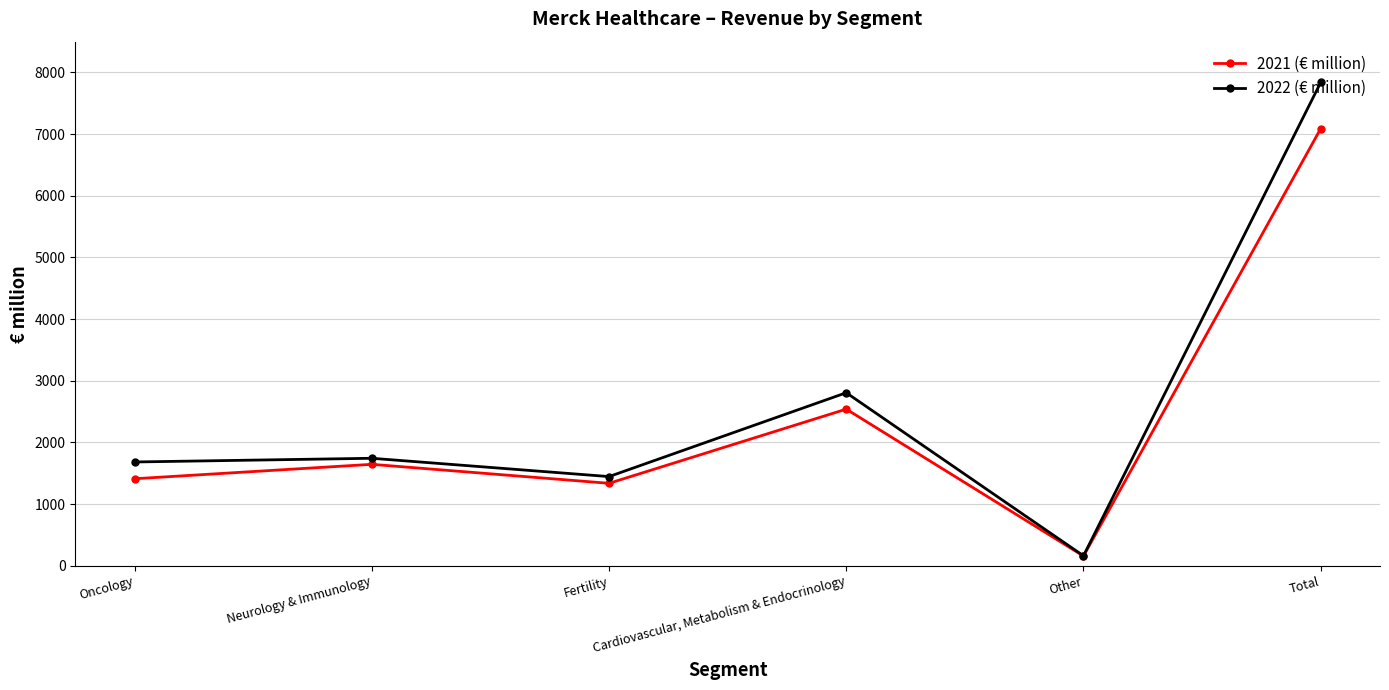

Where is 2022 (€ million) nearest to the value 4000?

Cardiovascular, Metabolism & Endocrinology